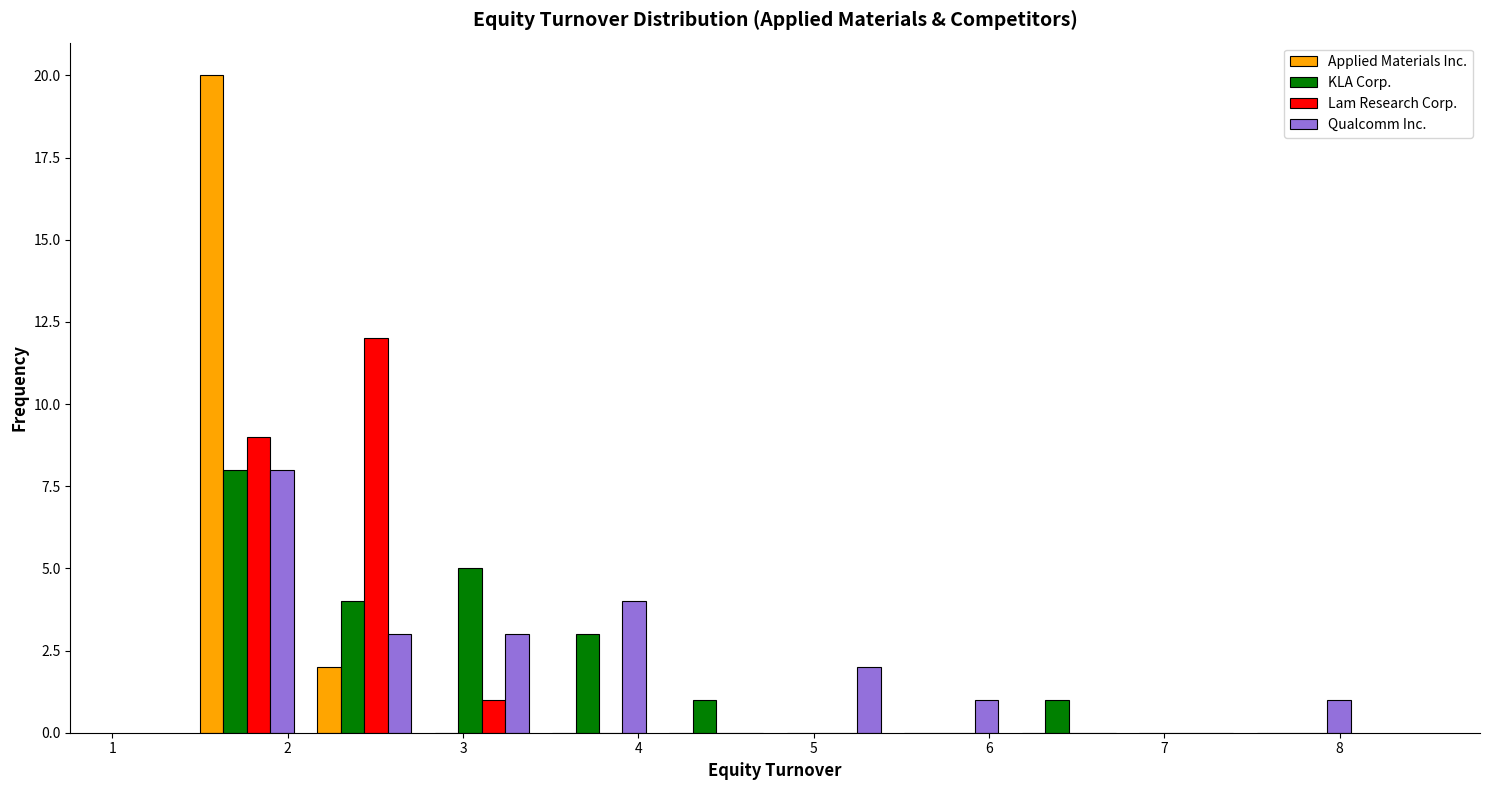

Reading left to right, transcribe this chart: for each range on the x-axis, give the height of each series' bar. Neither the bar edges nor the heights are printed on the chart, so give them approximately, as read against the axes.

1.43 to 2.10: Applied Materials Inc.=20	KLA Corp.=8	Lam Research Corp.=9	Qualcomm Inc.=8
2.10 to 2.77: Applied Materials Inc.=2	KLA Corp.=4	Lam Research Corp.=12	Qualcomm Inc.=3
2.77 to 3.44: Applied Materials Inc.=0	KLA Corp.=5	Lam Research Corp.=1	Qualcomm Inc.=3
3.44 to 4.11: Applied Materials Inc.=0	KLA Corp.=3	Lam Research Corp.=0	Qualcomm Inc.=4
4.11 to 4.78: Applied Materials Inc.=0	KLA Corp.=1	Lam Research Corp.=0	Qualcomm Inc.=0
4.78 to 5.45: Applied Materials Inc.=0	KLA Corp.=0	Lam Research Corp.=0	Qualcomm Inc.=2
5.45 to 6.12: Applied Materials Inc.=0	KLA Corp.=0	Lam Research Corp.=0	Qualcomm Inc.=1
6.12 to 6.79: Applied Materials Inc.=0	KLA Corp.=1	Lam Research Corp.=0	Qualcomm Inc.=0
6.79 to 7.46: Applied Materials Inc.=0	KLA Corp.=0	Lam Research Corp.=0	Qualcomm Inc.=0
7.46 to 8.13: Applied Materials Inc.=0	KLA Corp.=0	Lam Research Corp.=0	Qualcomm Inc.=1